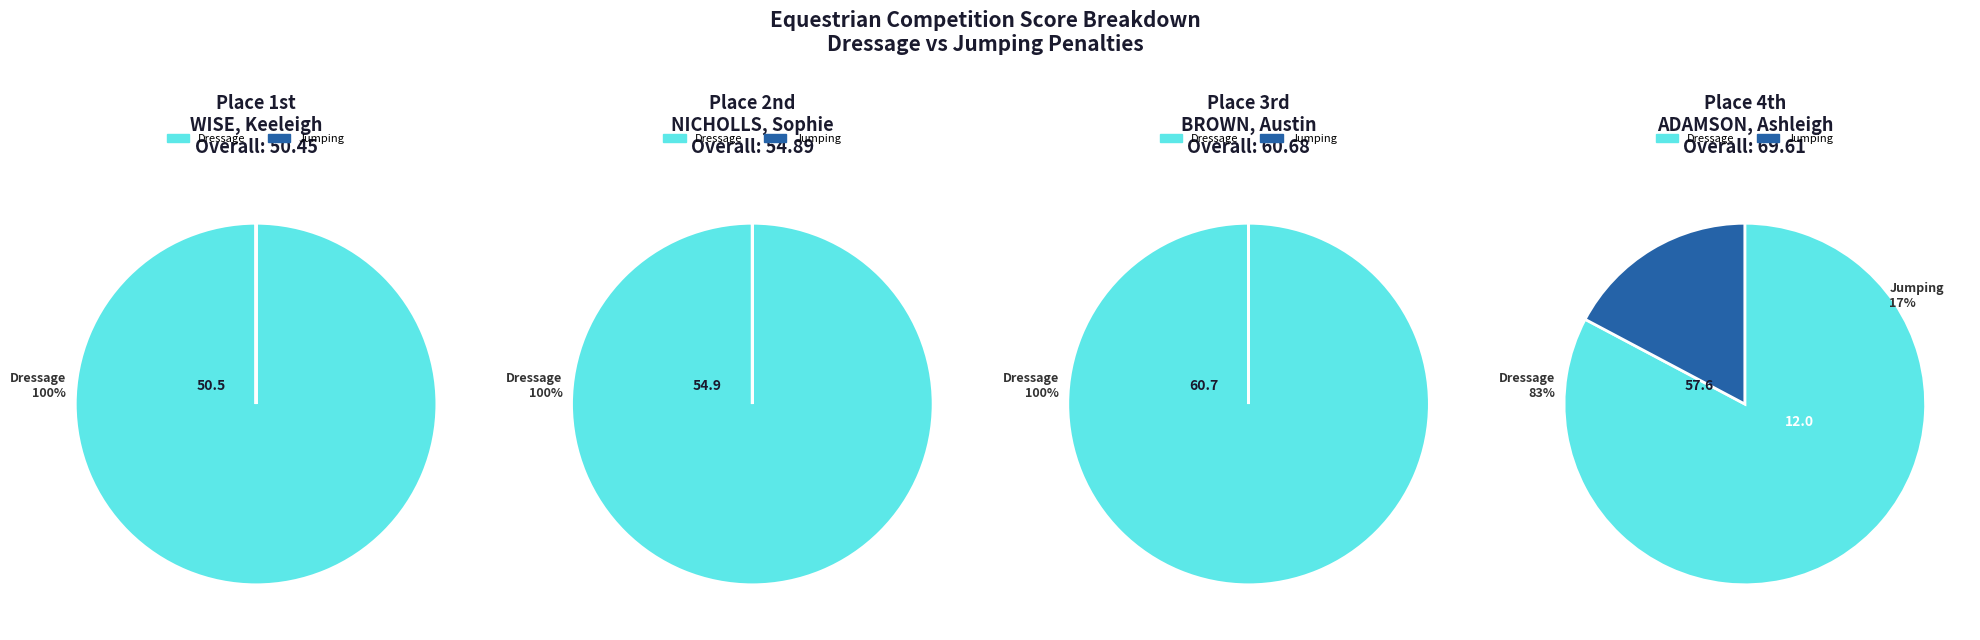

Do 2 - NICHOLLS, Sophie and 1 - WISE, Keeleigh together represent more than half of the pie?

No